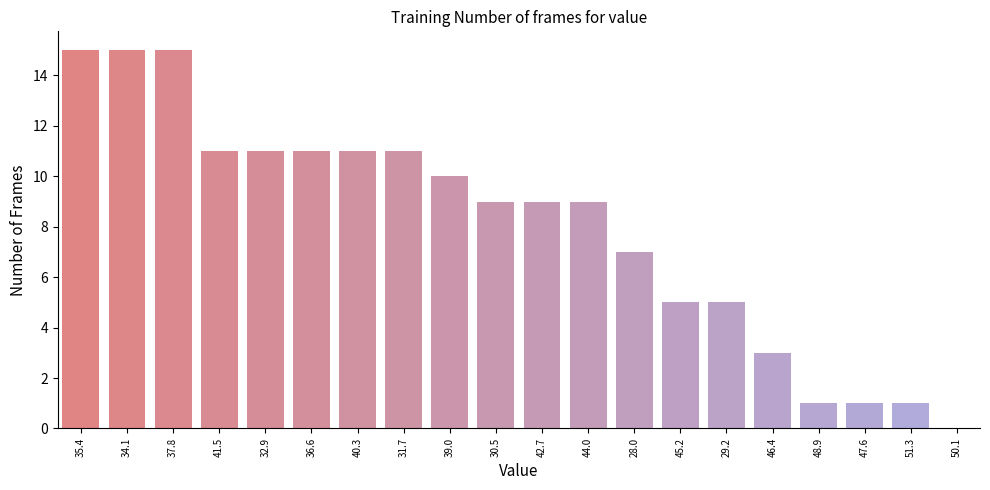

Reading right to left, transcribe all the data shown in this chart.

50.1=0	51.3=1	47.6=1	48.9=1	46.4=3	29.2=5	45.2=5	28.0=7	44.0=9	42.7=9	30.5=9	39.0=10	31.7=11	40.3=11	36.6=11	32.9=11	41.5=11	37.8=15	34.1=15	35.4=15